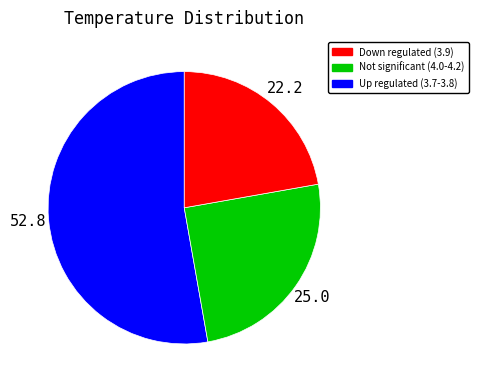

Is it true that Not significant (4.0-4.2) is 25% of the pie?

True